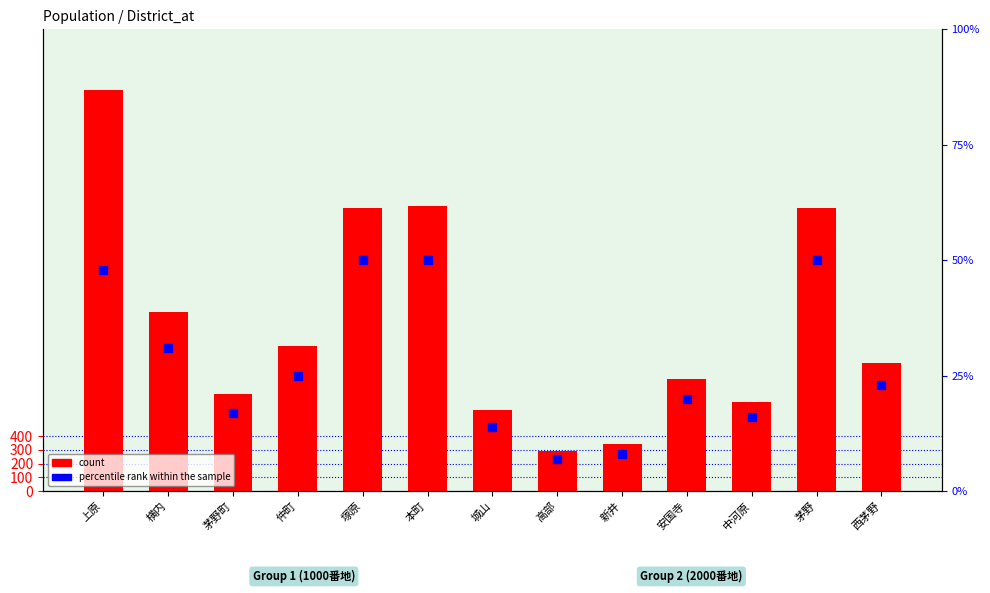

What is the total value across all series at 茅野町?

721